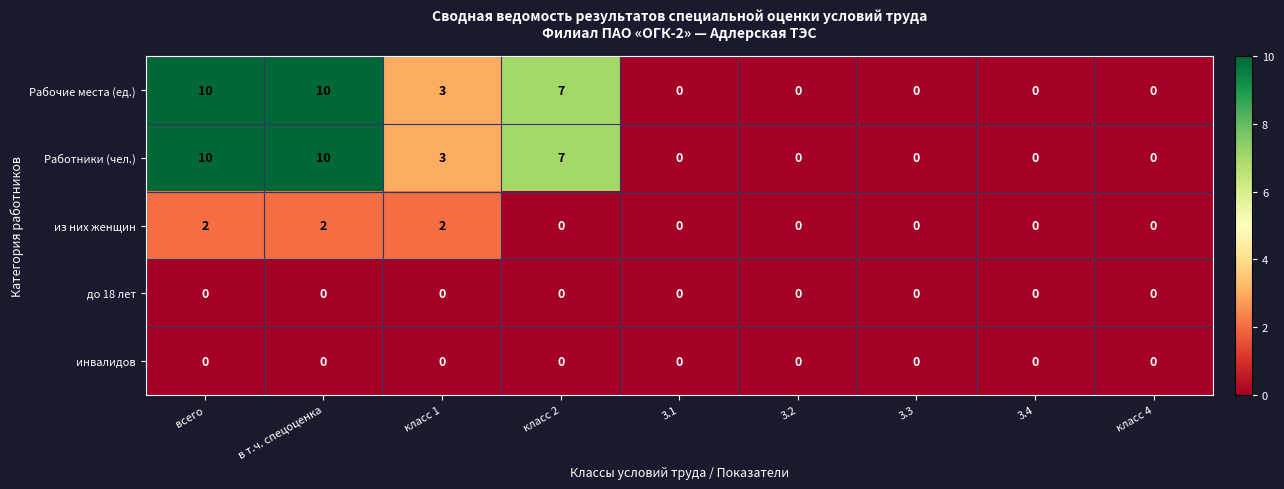

What is the spread (max minus min) of values at класс 2?

7